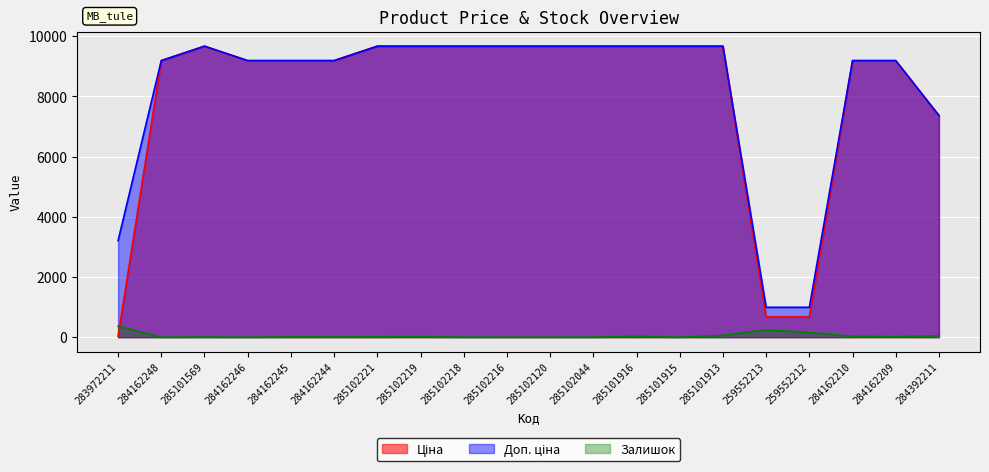

How many lines are shown in the chart?

3